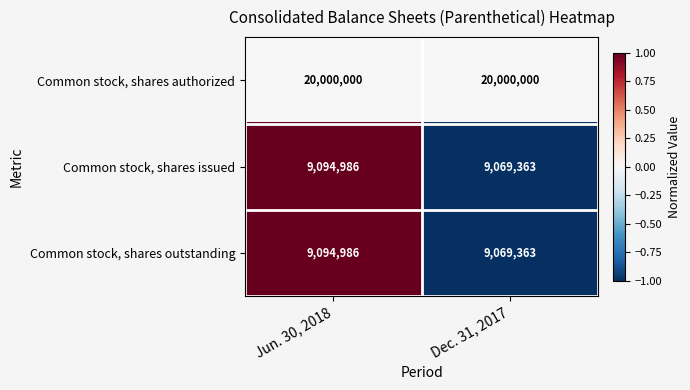

What is the spread (max minus min) of values at Dec. 31, 2017?

10930637